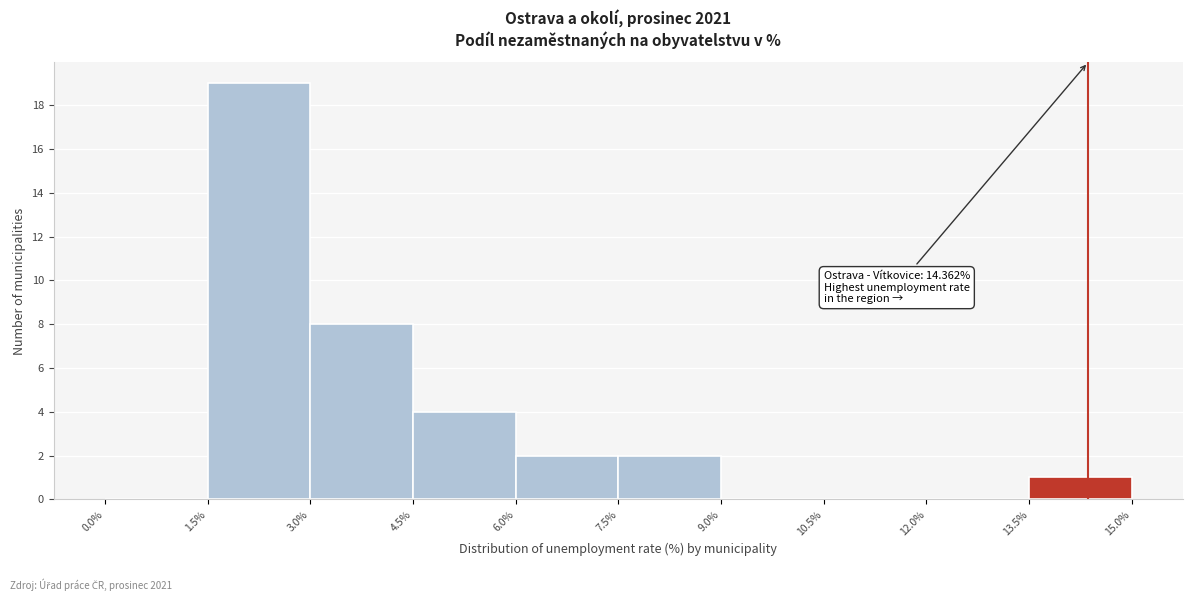

Over which range of the x-axis is the bar tallest?

1.5% to 3.0%